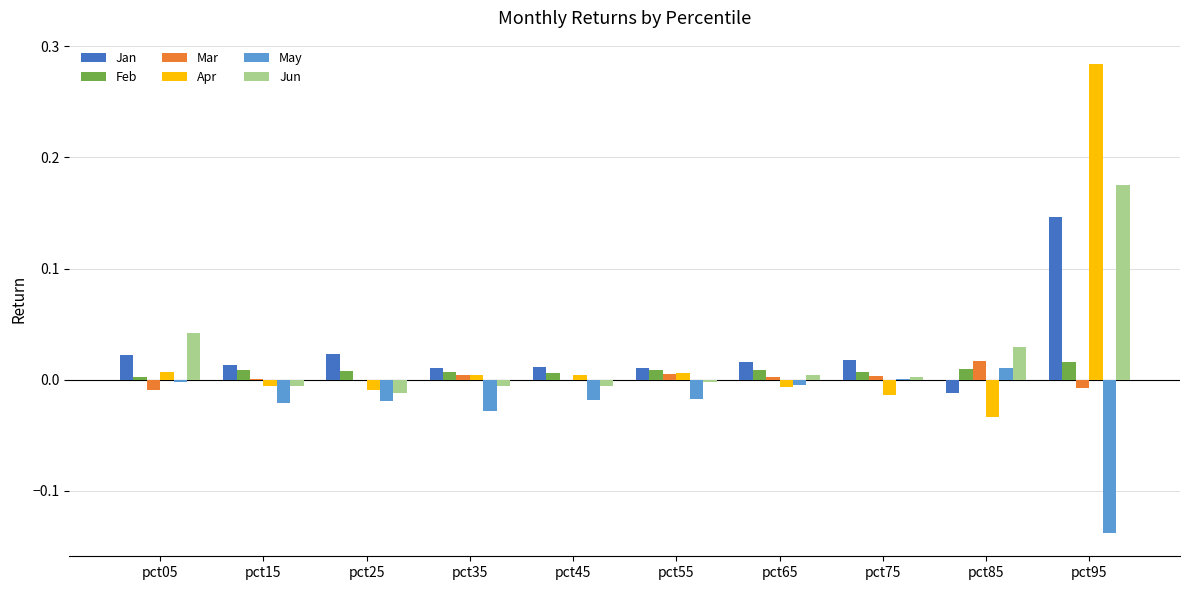

The Mar series shows 0.0 at pct85. True or false?

True